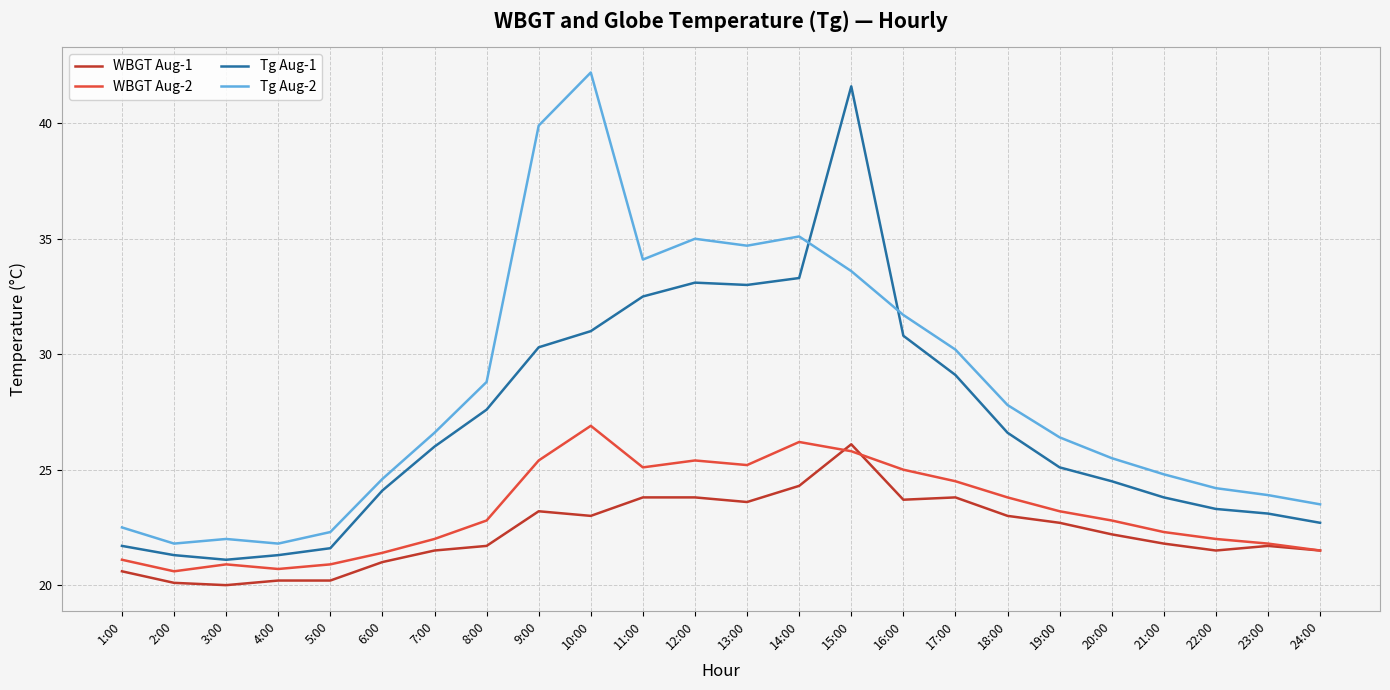

What position from the left is 3:00?

3